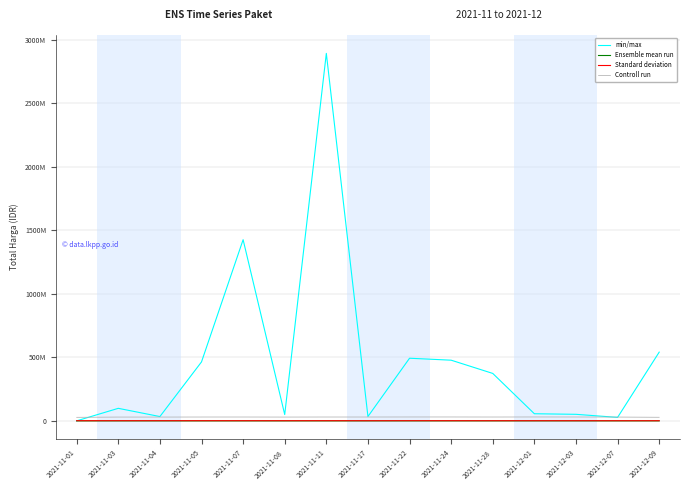

What are all the series names shown in the legend?

min/max, Ensemble mean run, Standard deviation, Controll run